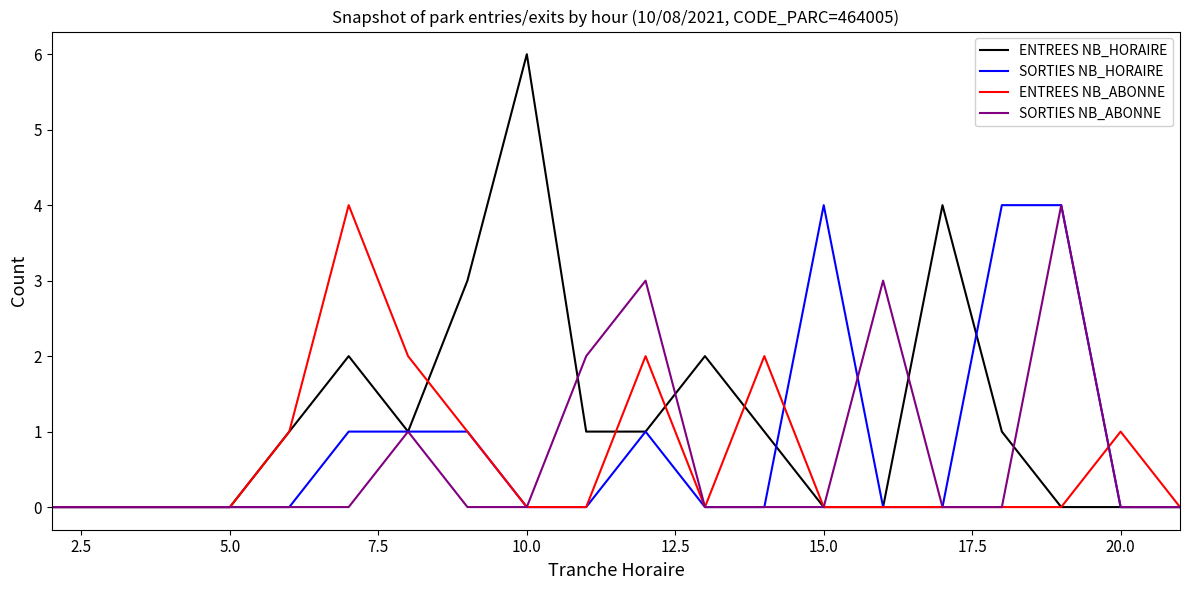

True or false: SORTIES NB_ABONNE and SORTIES NB_HORAIRE cross at least once.

True